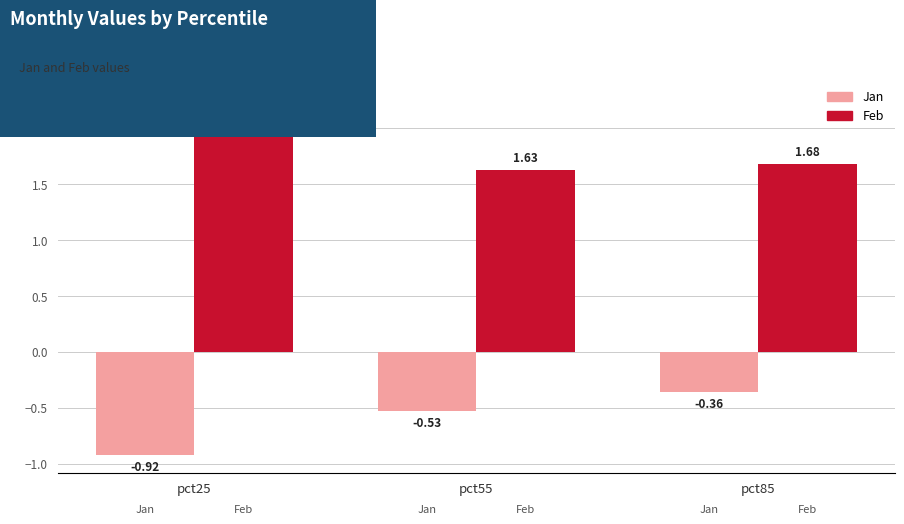

Which series has the largest range (max minus min)?

Feb